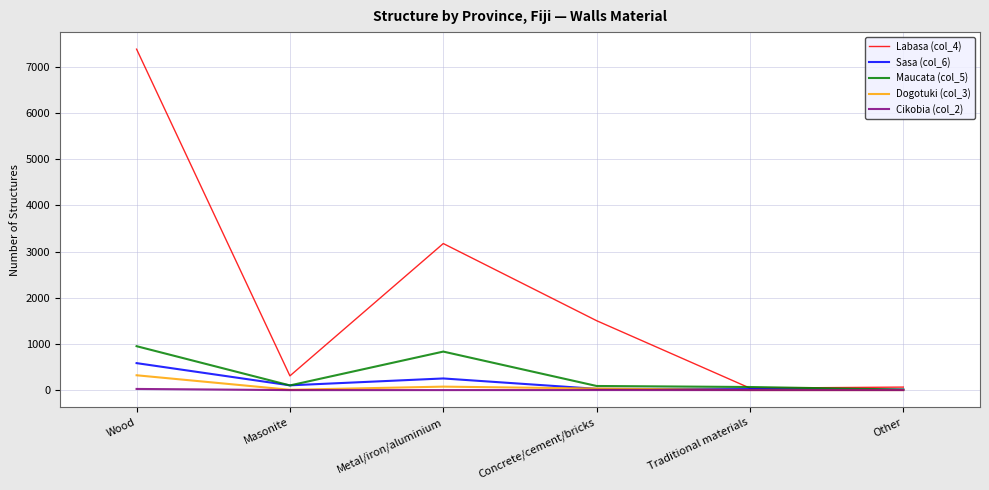

Which category has the highest value in the Labasa (col_4) series?

Wood